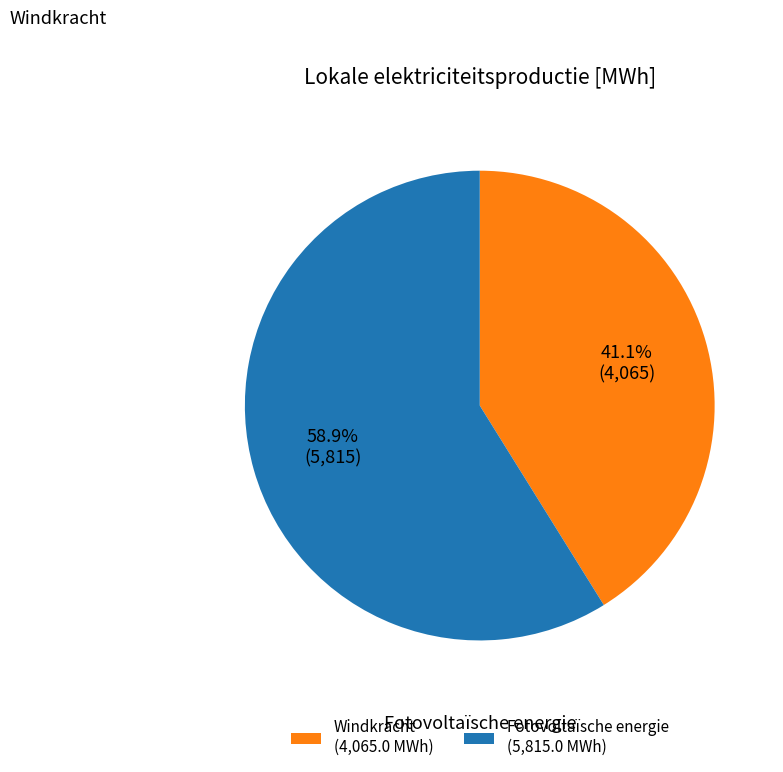

Is there any slice that represents more than half of the pie?

Yes